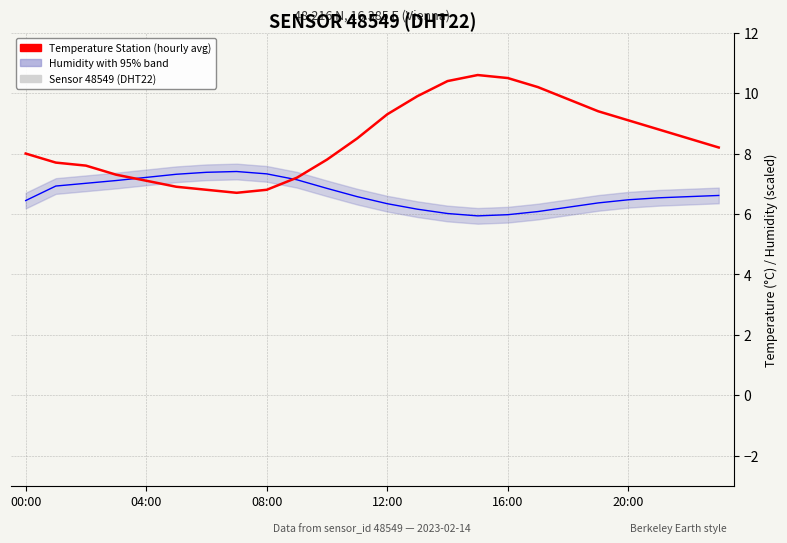

Where is Temperature (°C) — hourly avg nearest to the value 8?

00:00